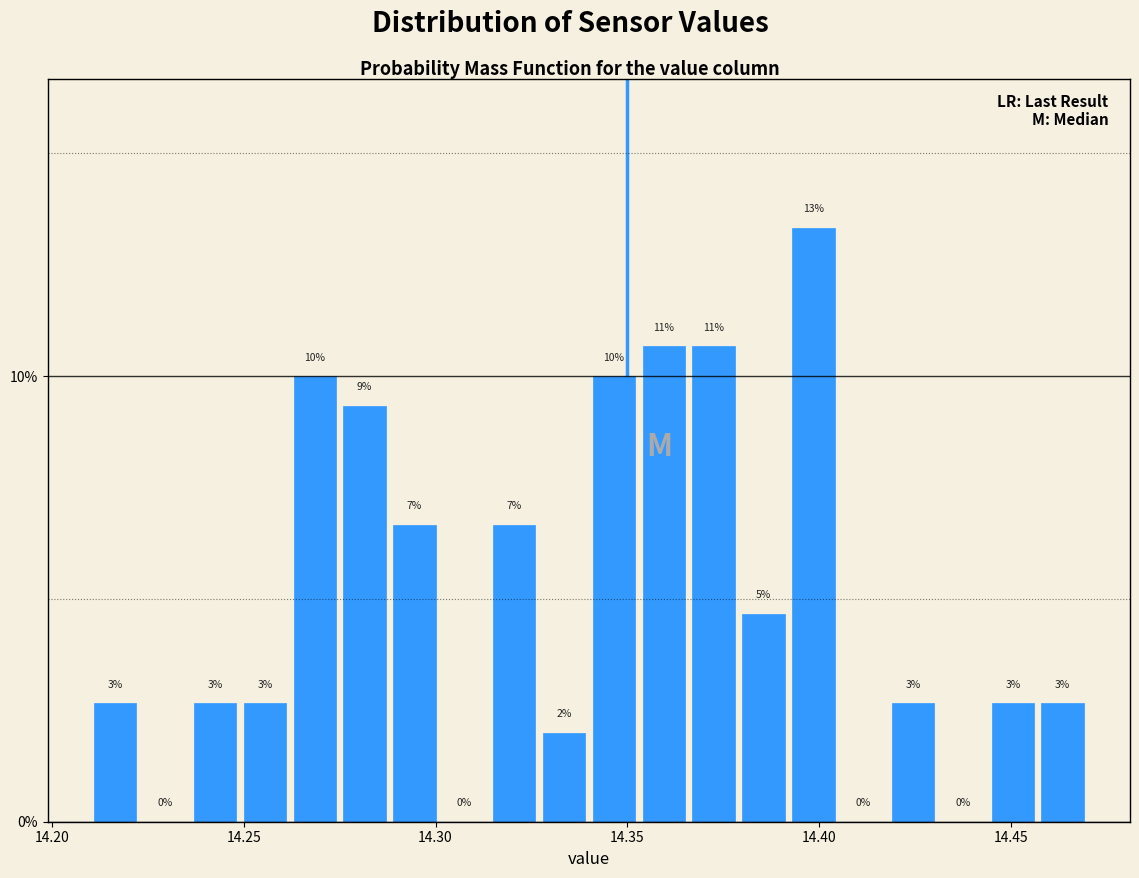

Read against the x-axis, roughly where is the centre of the tallest bar?

14.400